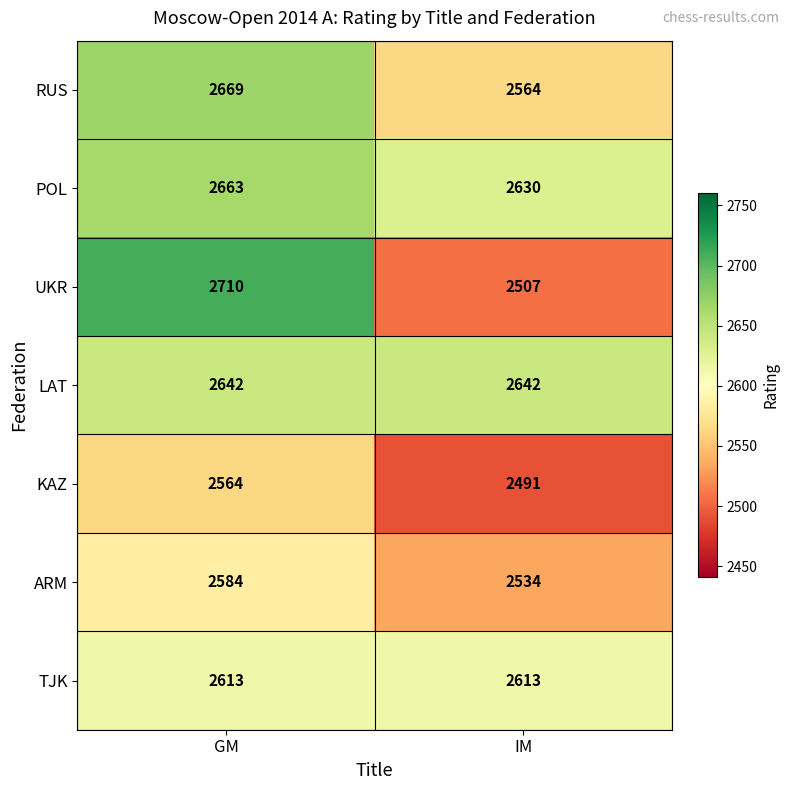

Is it true that KAZ equals 3382 at IM?

False